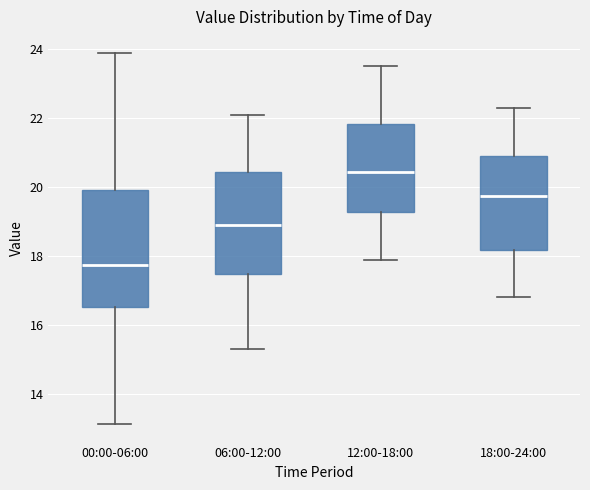

Where does the median line of the box for 06:00-12:00 sit on the y-axis? The values are not printed on the chart, so give them approximately, as read against the axis.

19.0